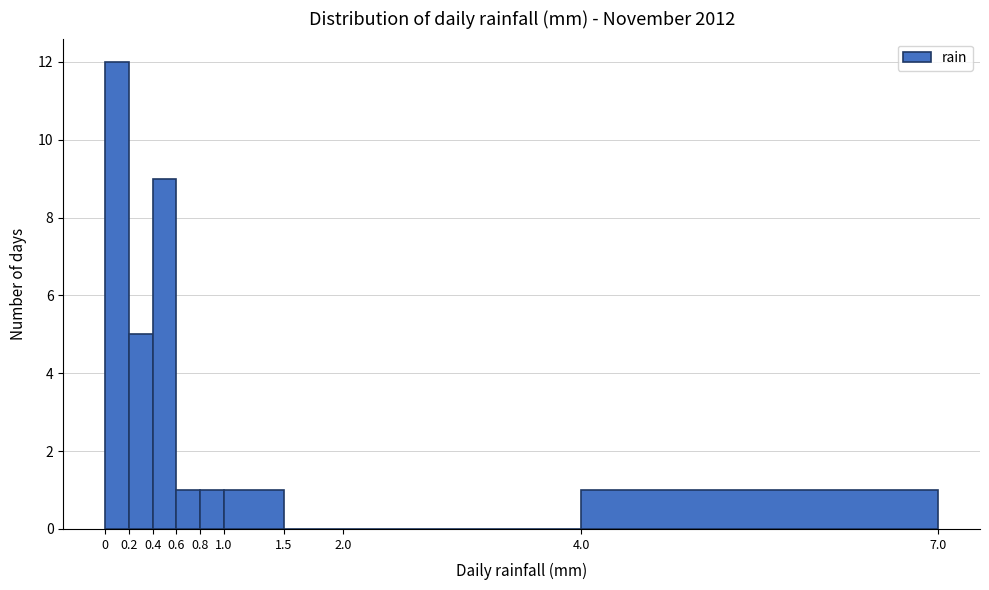

Reading left to right, list every bar in this chart as the range it spans on the x-axis followed by its height. The values are not printed on the chart, so give them approximately, as read against the axis.

0 to 0.2: 12
0.2 to 0.4: 5
0.4 to 0.6: 9
0.6 to 0.8: 1
0.8 to 1.0: 1
1.0 to 1.5: 1
1.5 to 2.0: 0
2.0 to 4.0: 0
4.0 to 7.0: 1